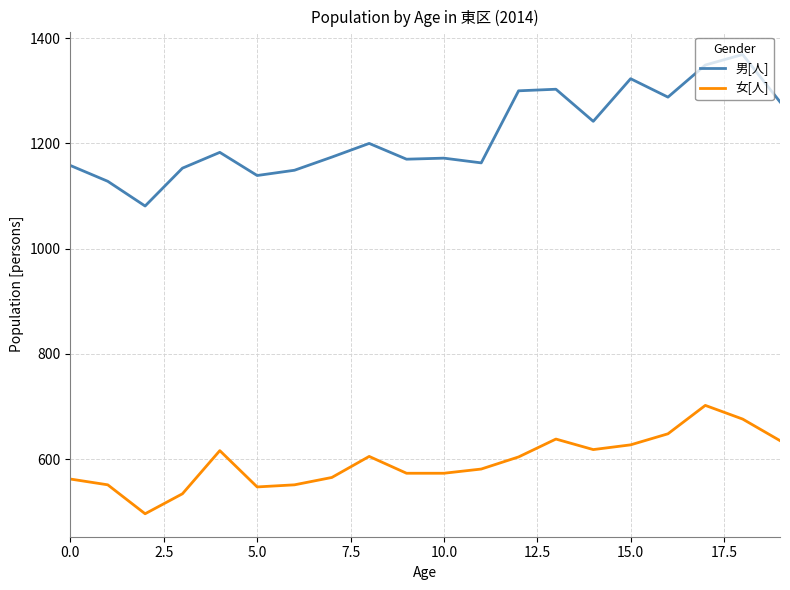

True or false: 男[人] and 女[人] intersect in this chart.

False